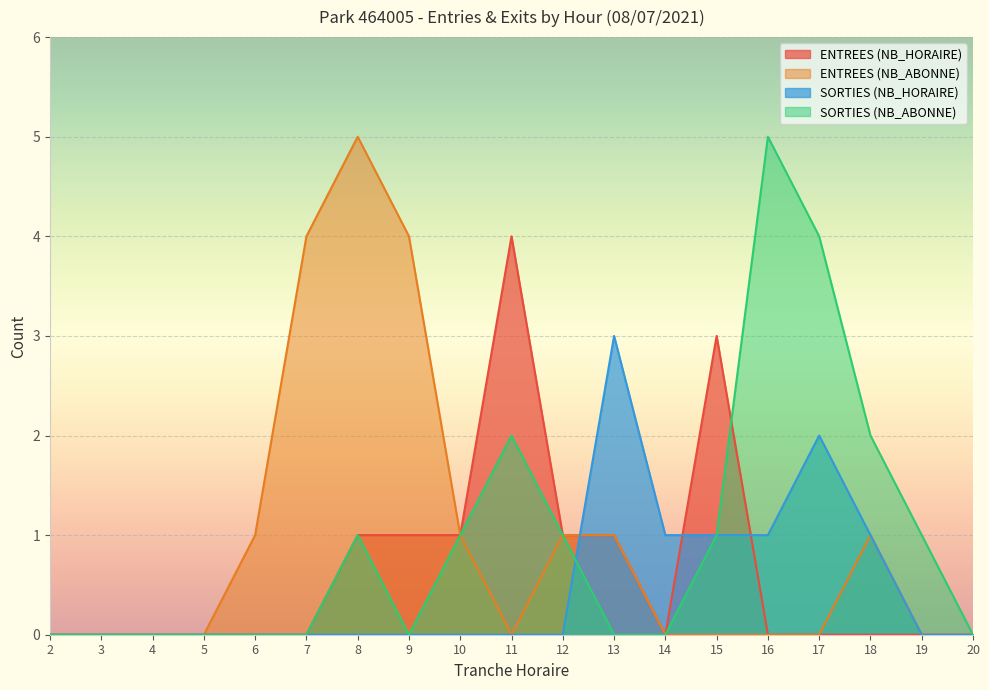

The SORTIES (NB_HORAIRE) series shows -2 at 19. True or false?

False